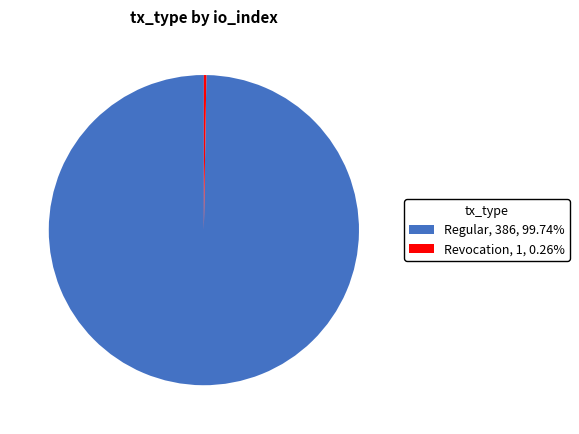

Is there any slice that represents more than half of the pie?

Yes